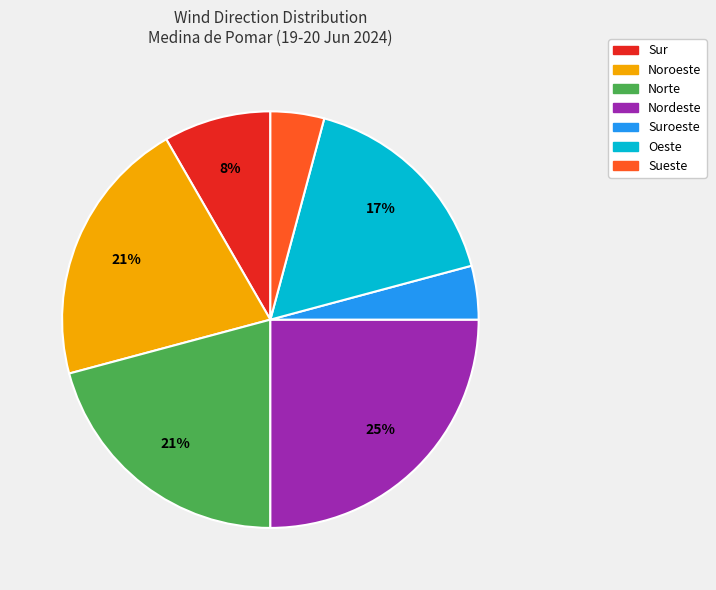

What is the largest slice in the pie chart?

Nordeste